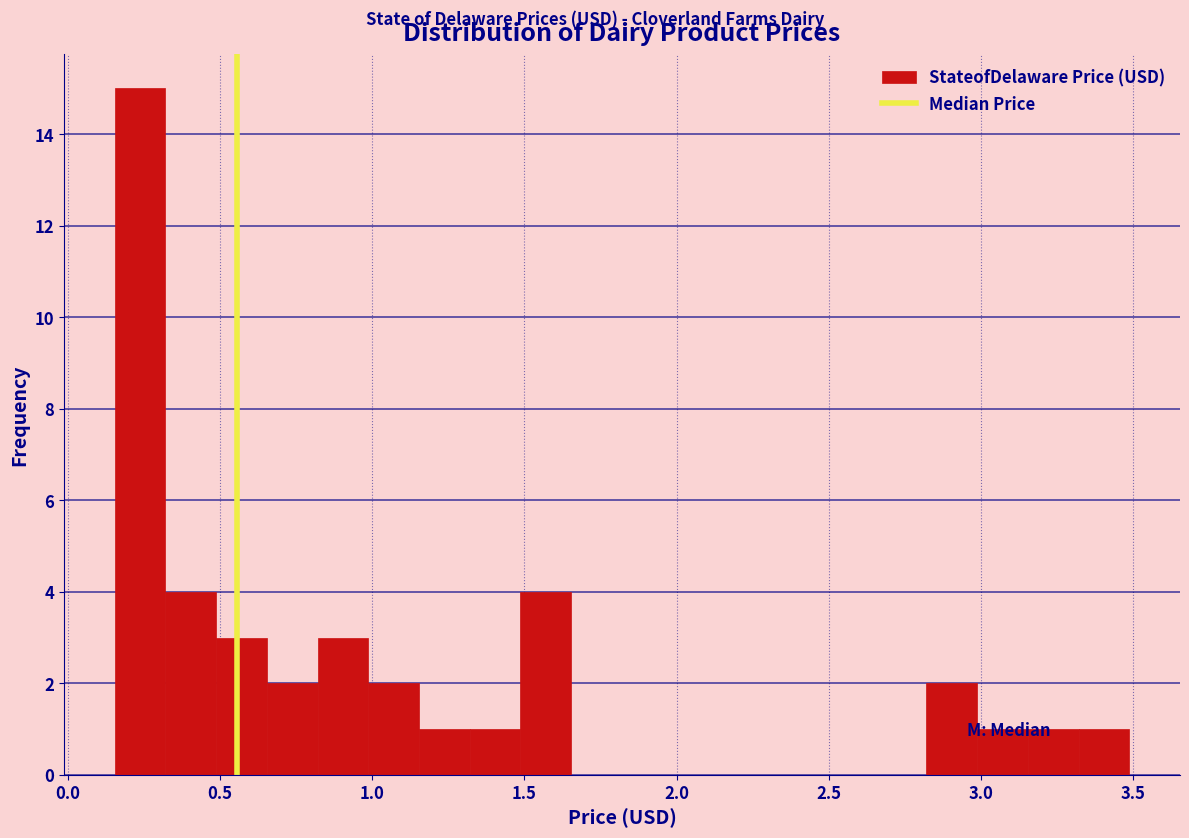

Around what value on the x-axis is the tallest bar? Give the approximate position of its centre, as read against the axis.

0.25